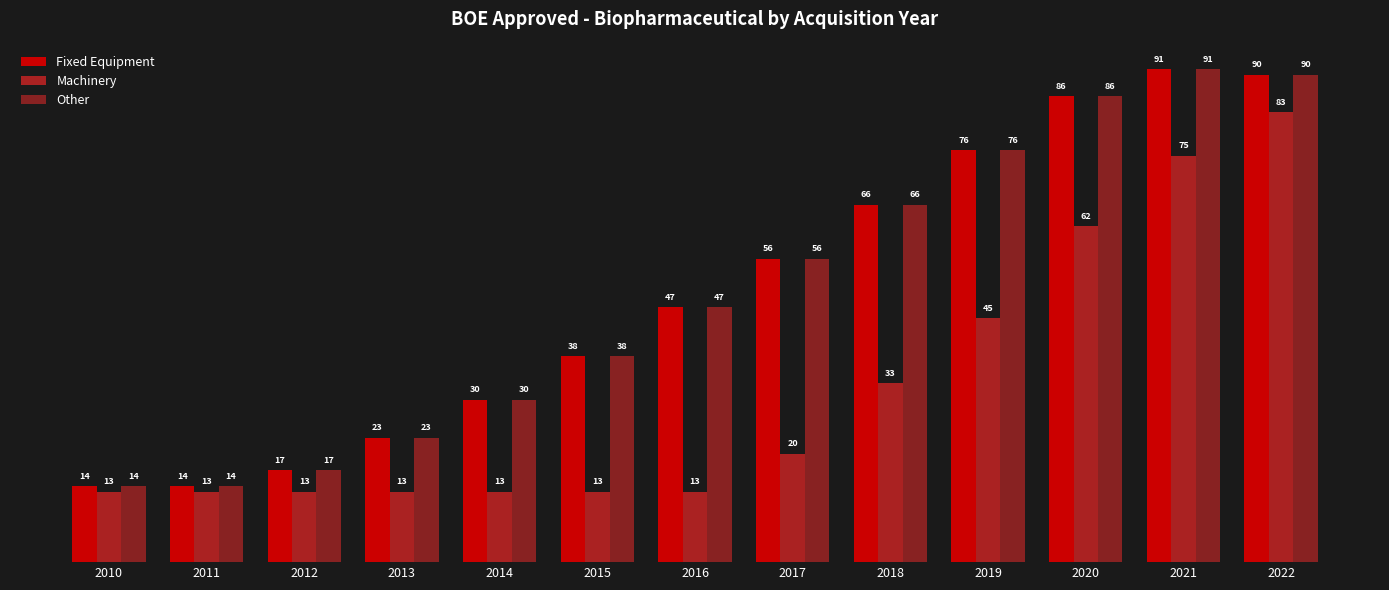

The value of Machinery at 2015 is 9. True or false?

False